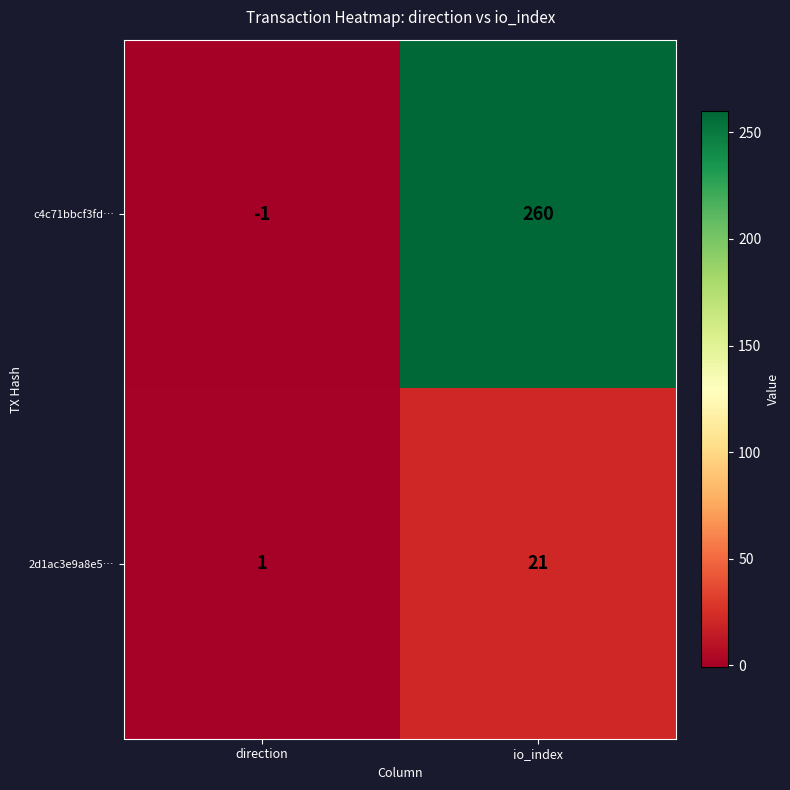

What is the maximum value shown in the chart?

260